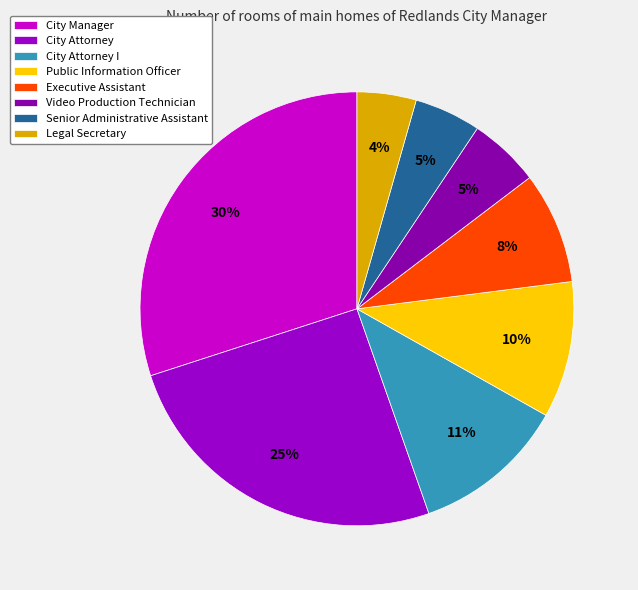

Is there a majority slice in this chart?

No